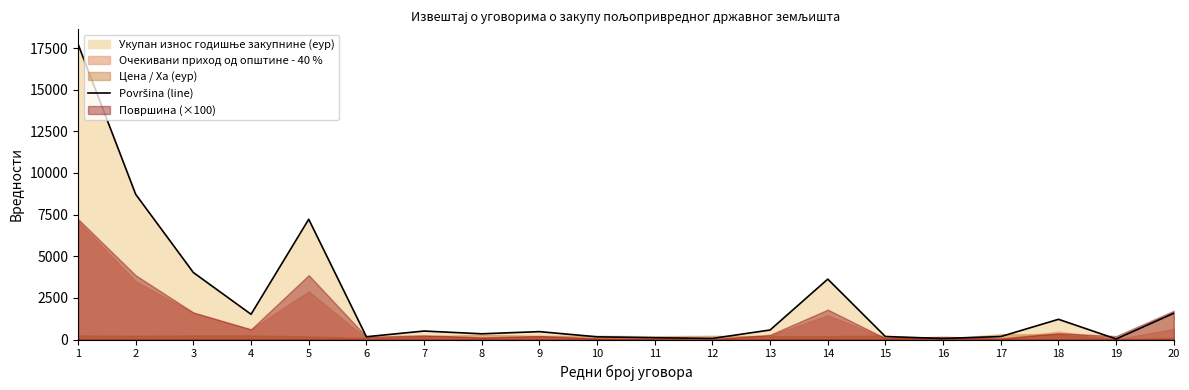

At which label is the value closest to 8885?

2